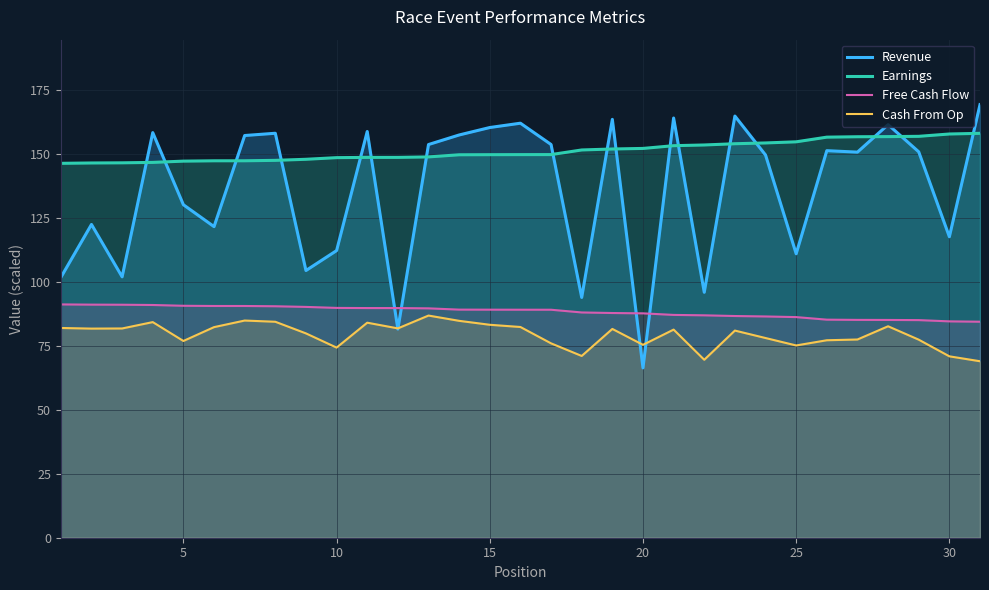

Which series has the widest spread of values?

Revenue